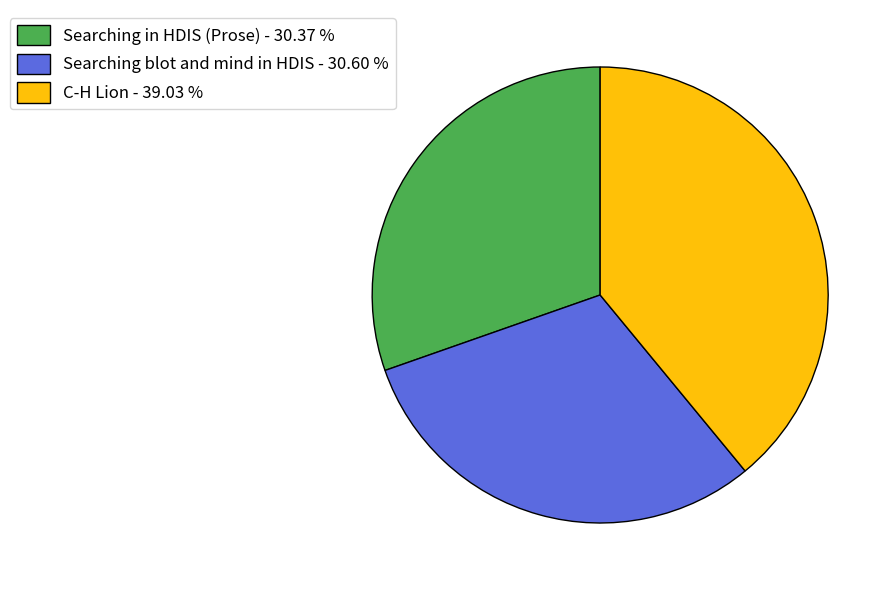

Combined, do C-H Lion and Searching in HDIS (Prose) account for over 50%?

Yes